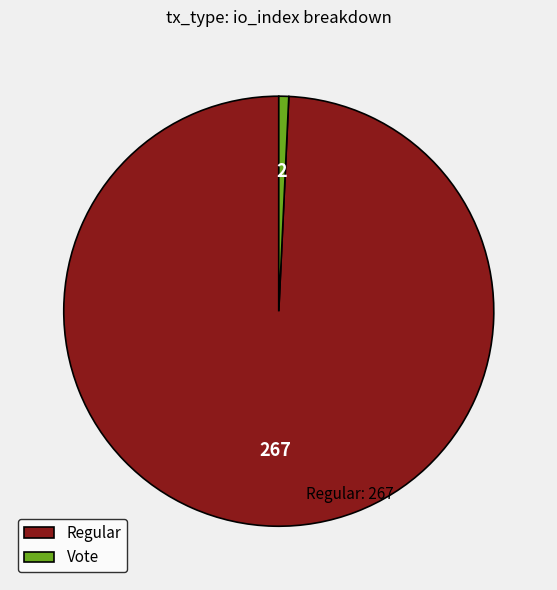

Count the number of slices in the pie.

2